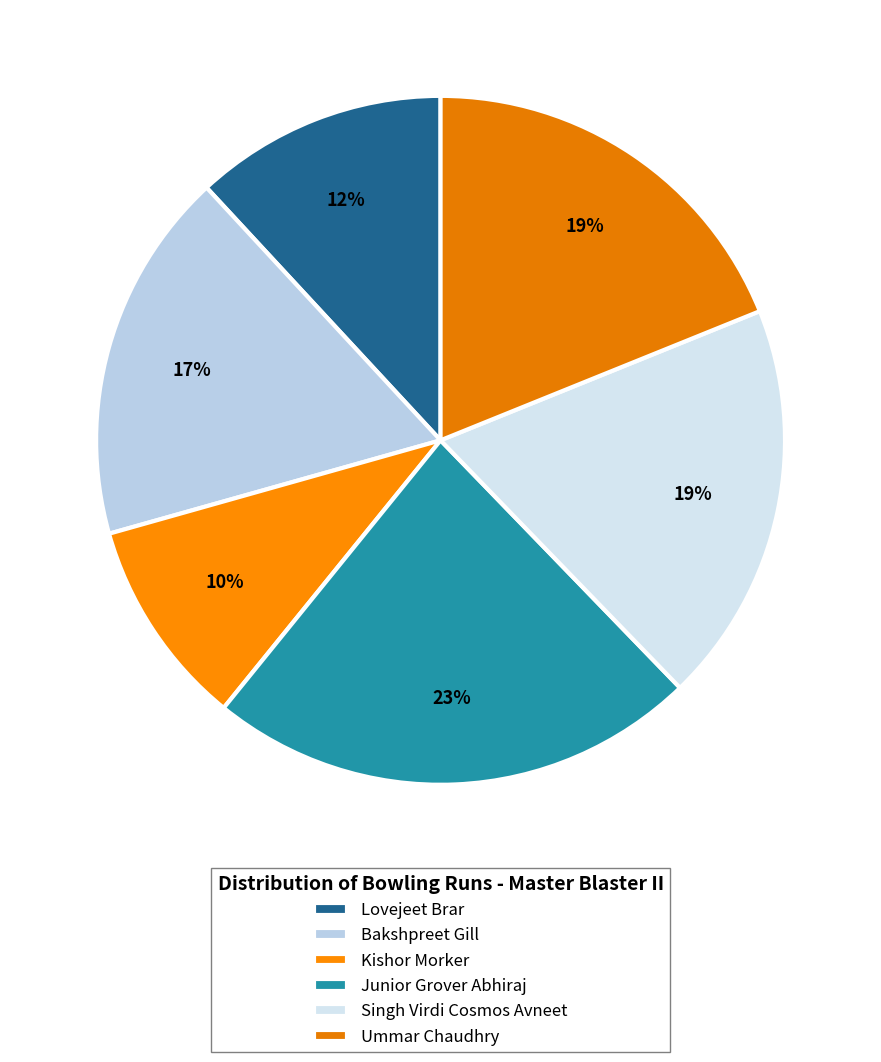

Count the number of slices in the pie.

6